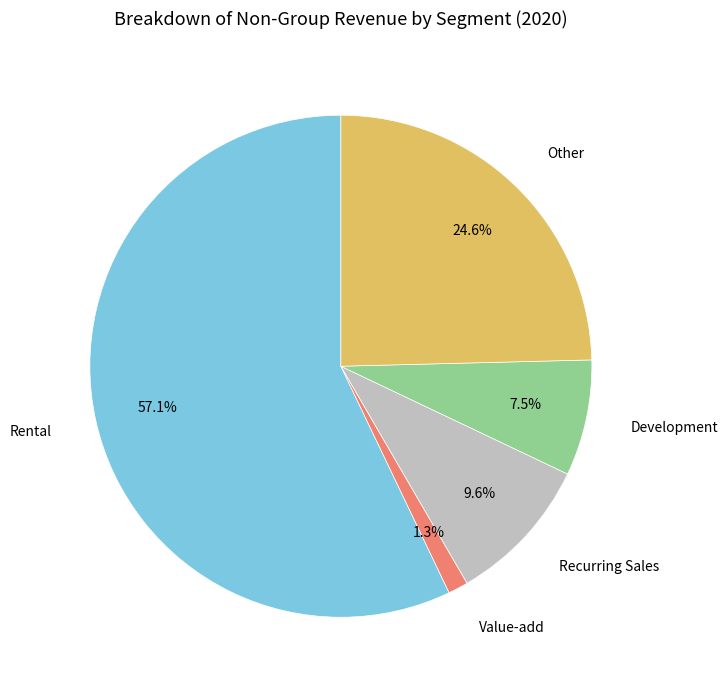

How many segments does this pie chart have?

5